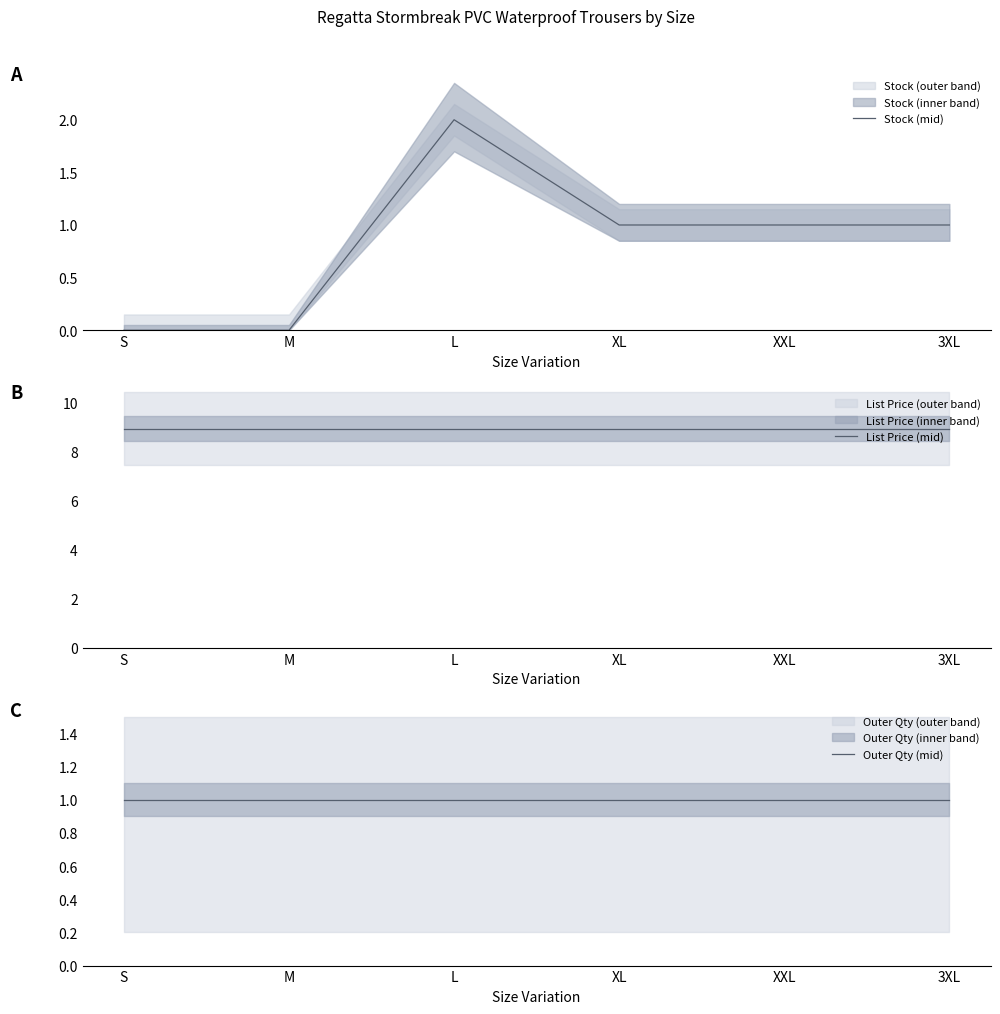

True or false: List Price (mid) and Stock (mid) cross at least once.

False